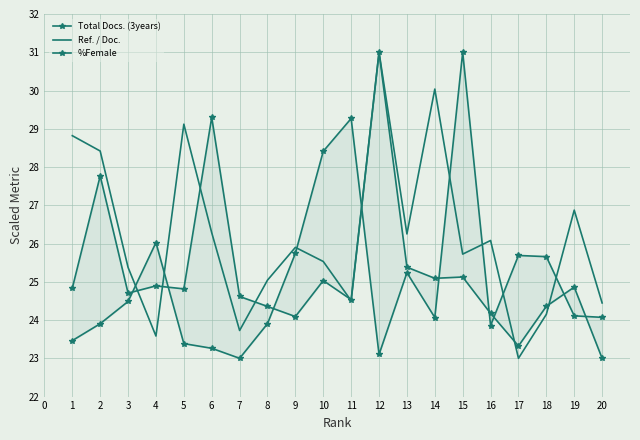

What is the lowest value of the Ref. / Doc. series?

23.0